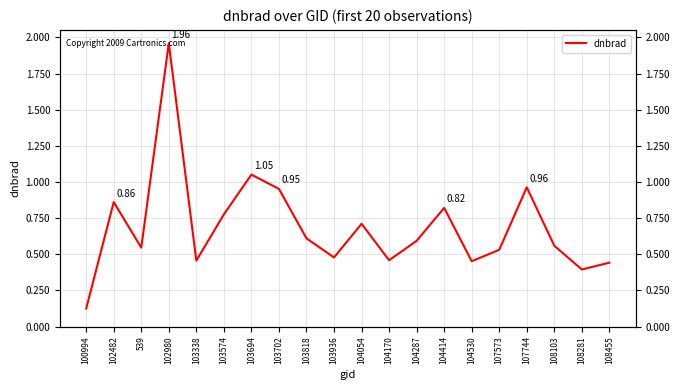

The value at 100994 is 0.1. True or false?

True